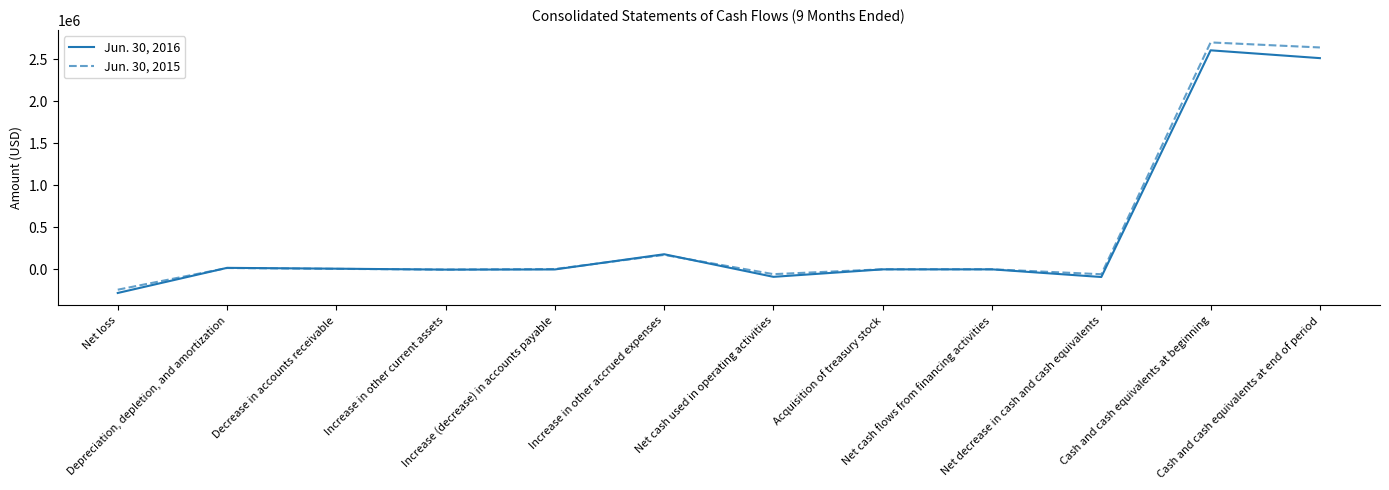

Which series has the widest spread of values?

Jun. 30, 2015